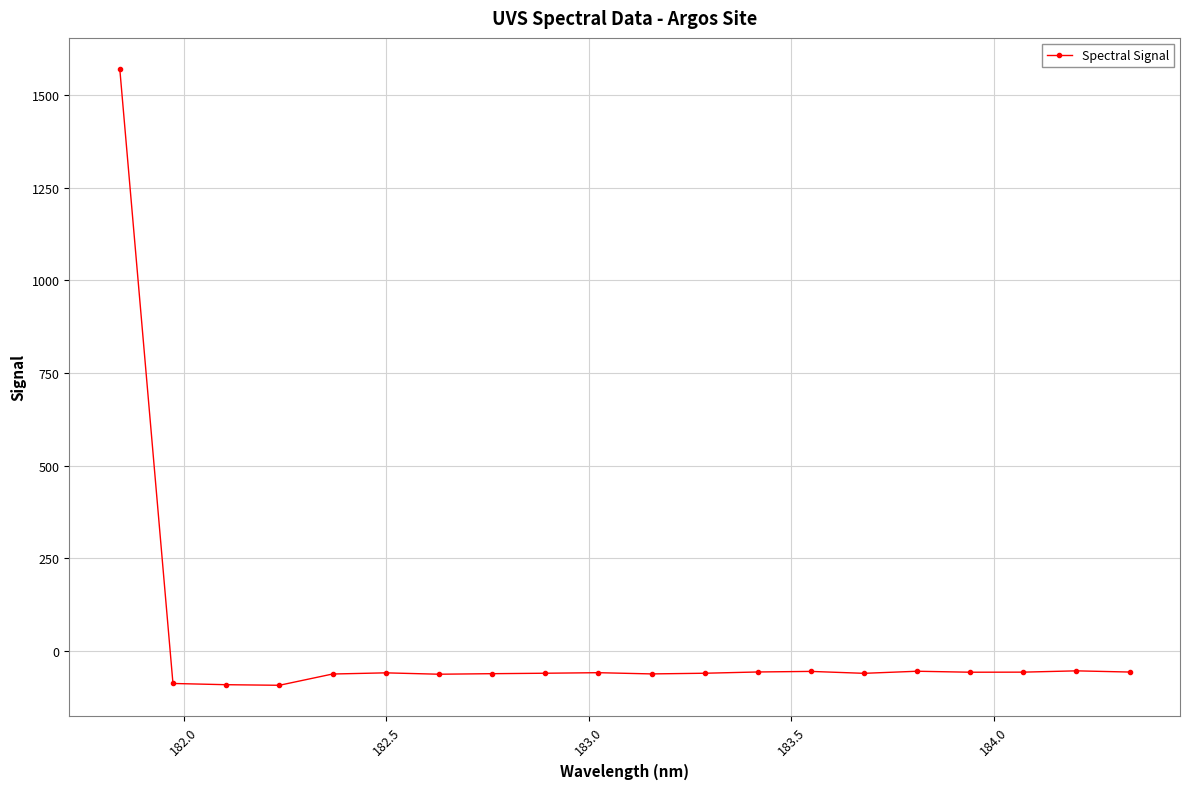

How many values are above zero?

1